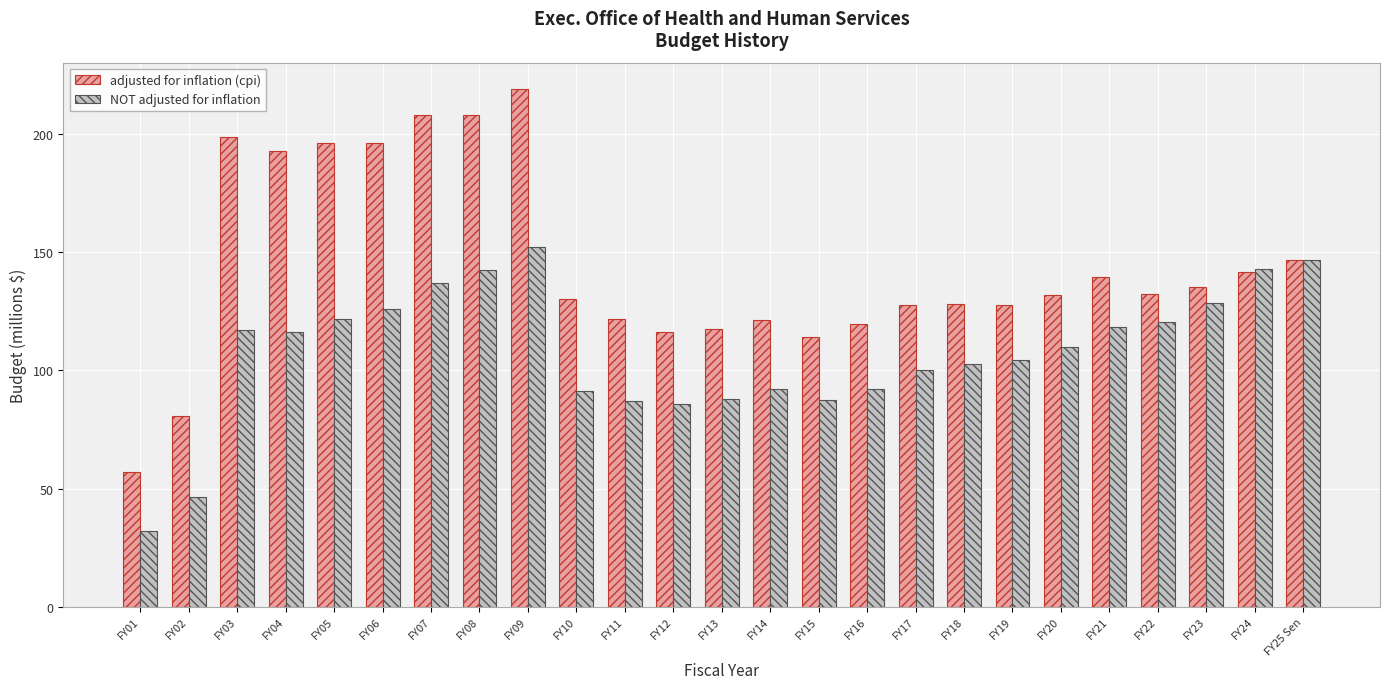

How many values in the NOT adjusted for inflation series are below 109?

12